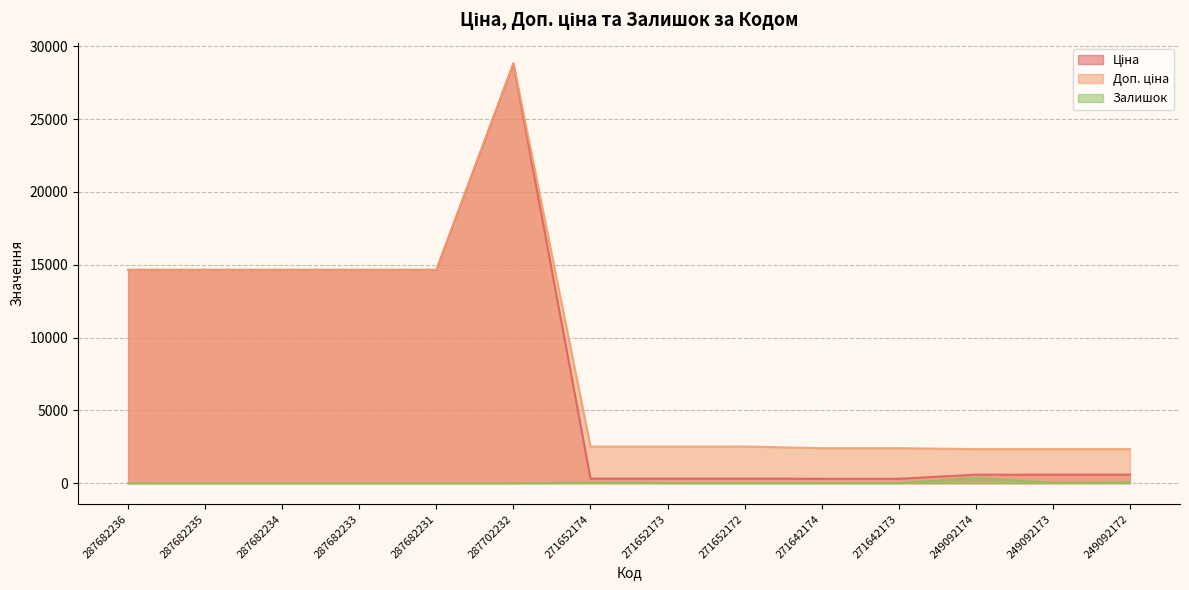

How many lines are shown in the chart?

3